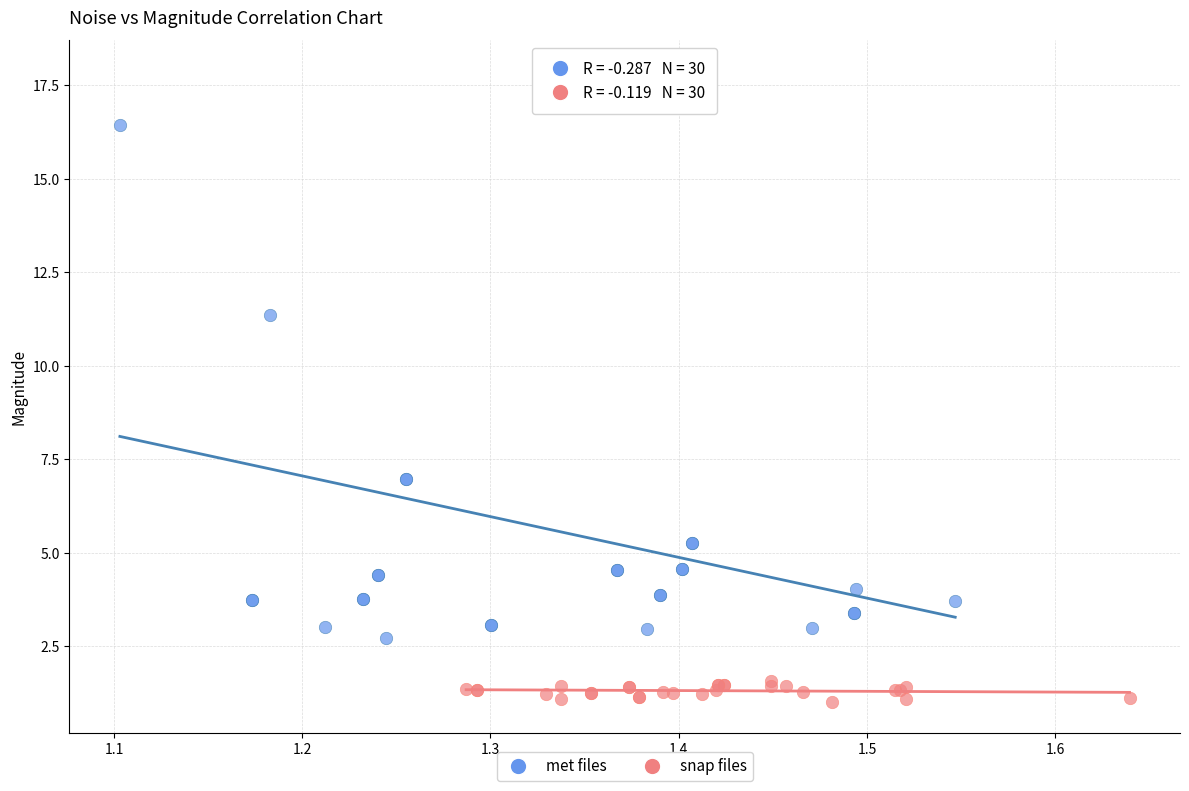

Which series has the largest Y range (max minus min)?

met files